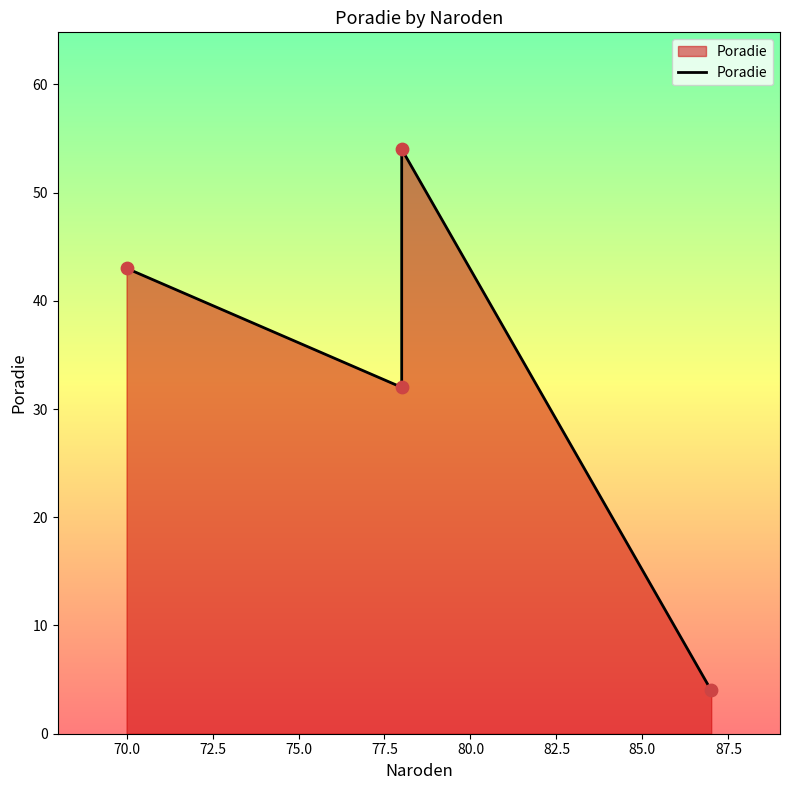

What is the ratio of the value at 70 to the value at 78?

0.8